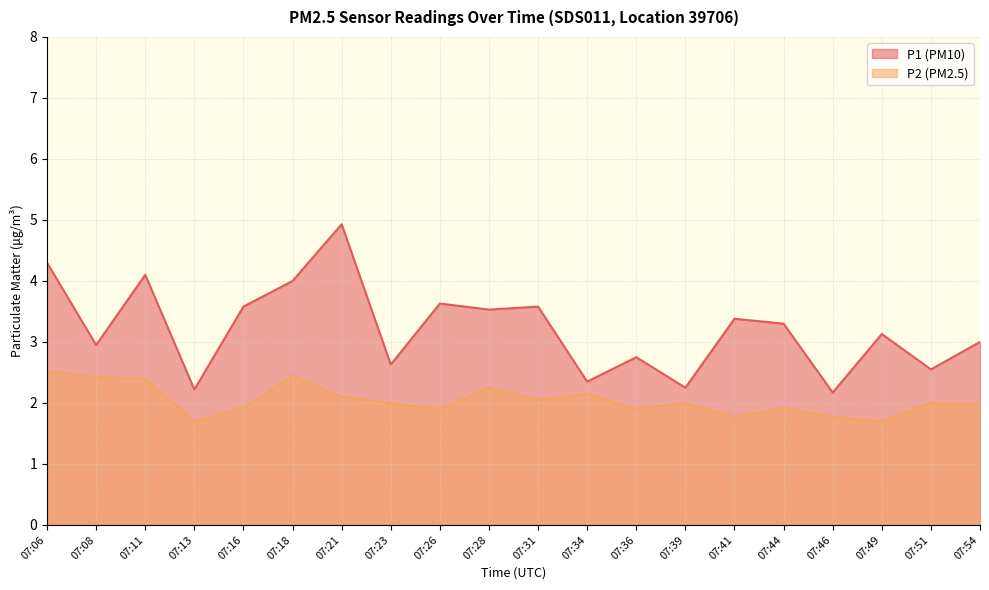

Reading left to right, transcribe all the data shown in this chart.

P1: 4.3	3.0	4.1	2.2	3.6	4.0	4.9	2.6	3.6	3.5	3.6	2.4	2.8	2.2	3.4	3.3	2.2	3.1	2.5	3.0
P2: 2.5	2.4	2.4	1.7	1.9	2.5	2.1	2.0	1.9	2.2	2.0	2.1	1.9	2.0	1.8	1.9	1.8	1.7	2.0	2.0